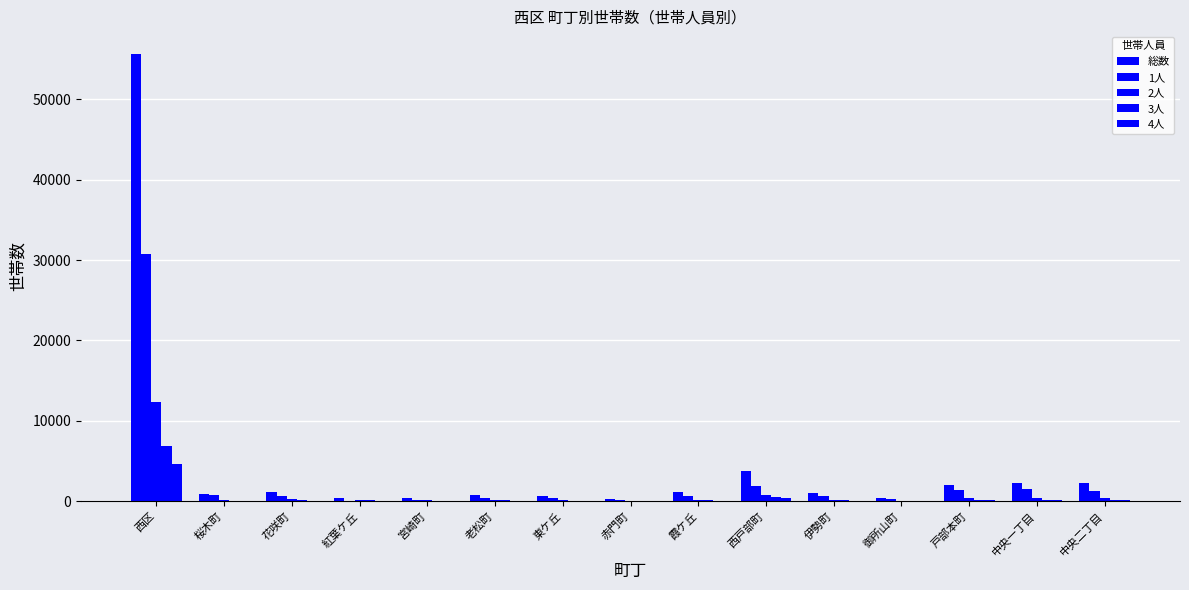

Between 西戸部町 and 西区, which is larger?

西区